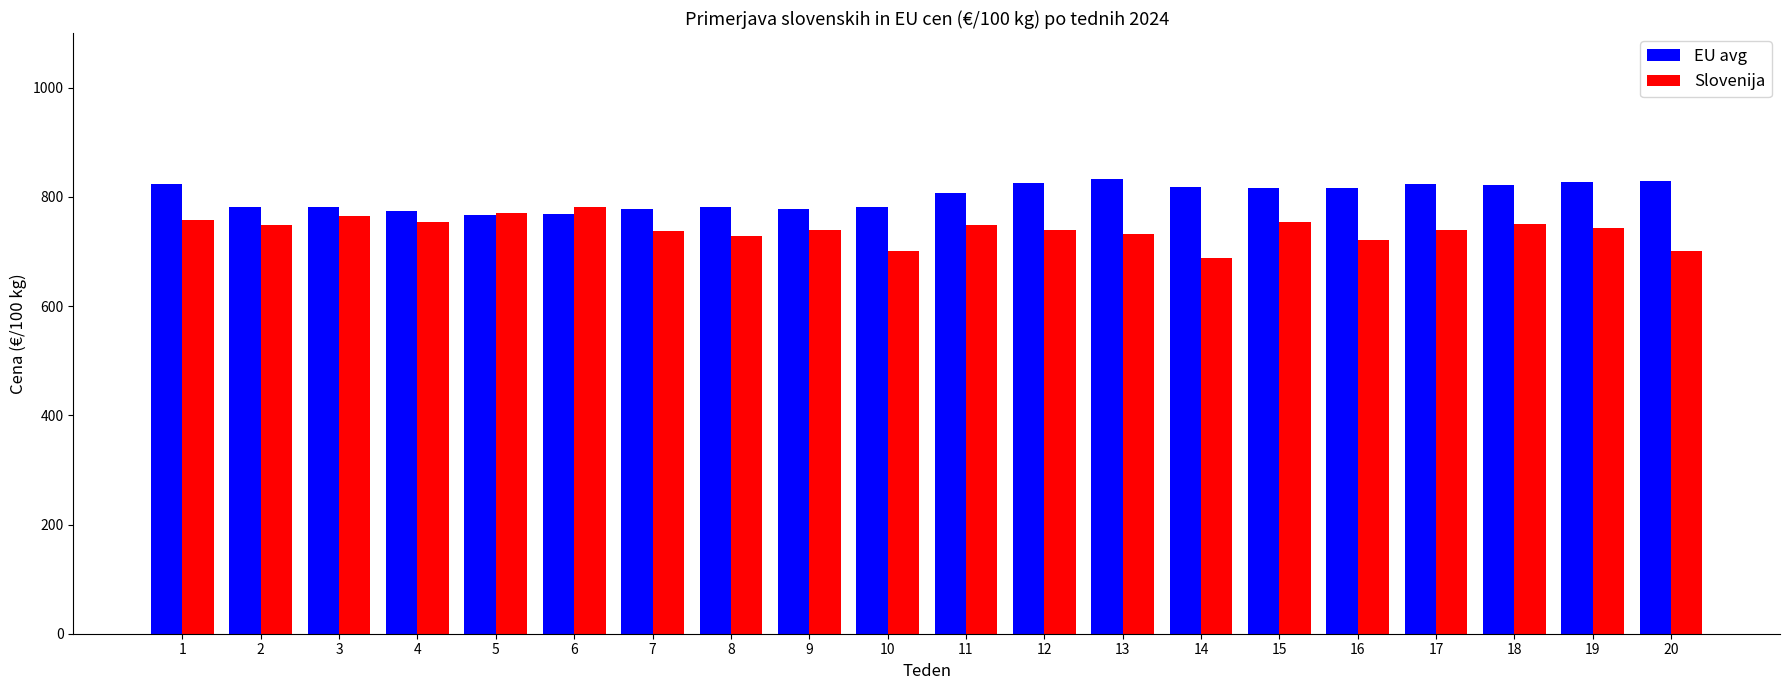

Which series has the widest spread of values?

Slovenija